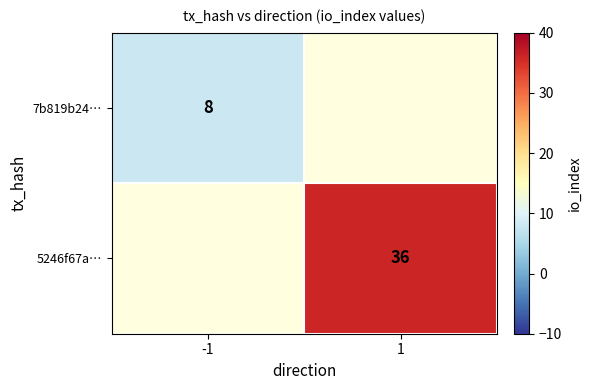

The value of 7b819b24… at -1 is 4. True or false?

False